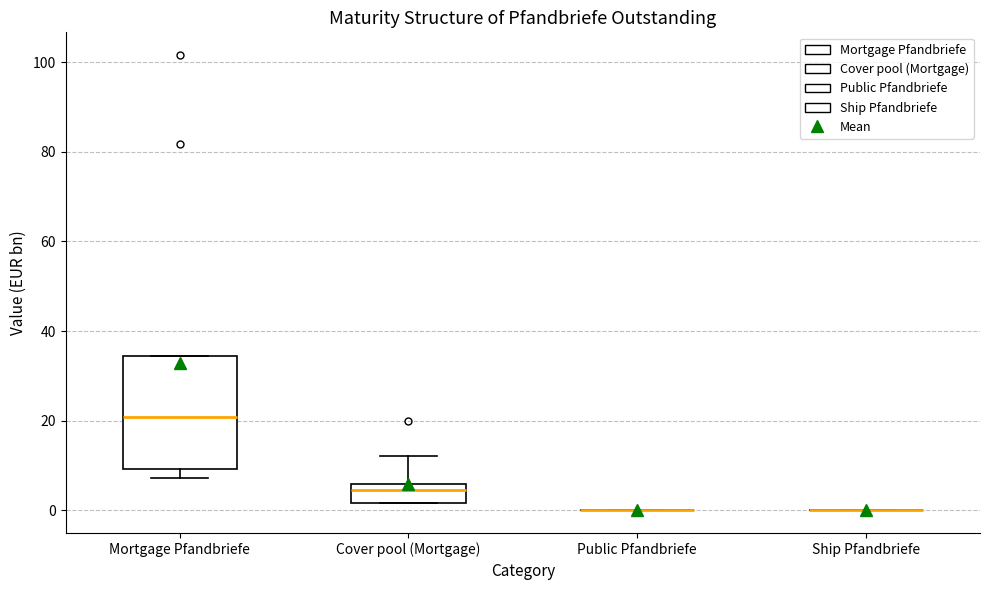

Comparing the boxes themselves (not the whiskers), which one is the tallest?

Mortgage Pfandbriefe